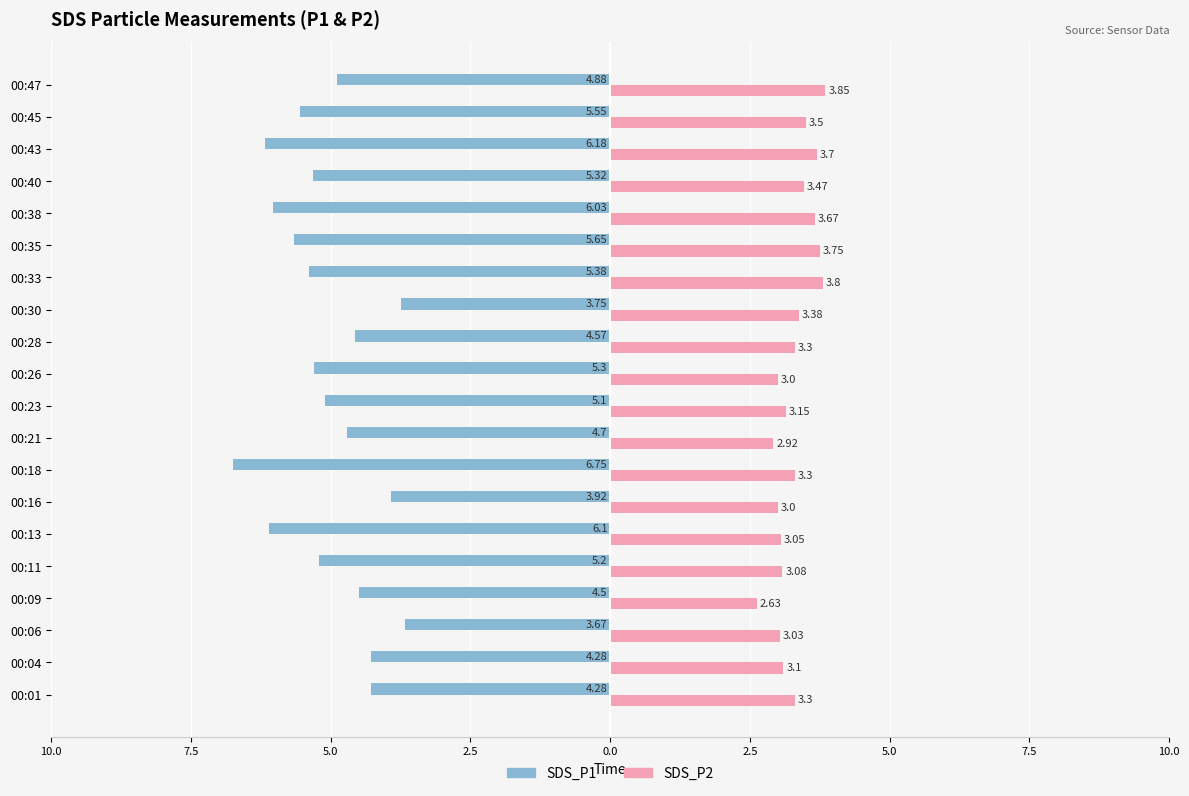

What are all the series names shown in the legend?

SDS_P1, SDS_P2